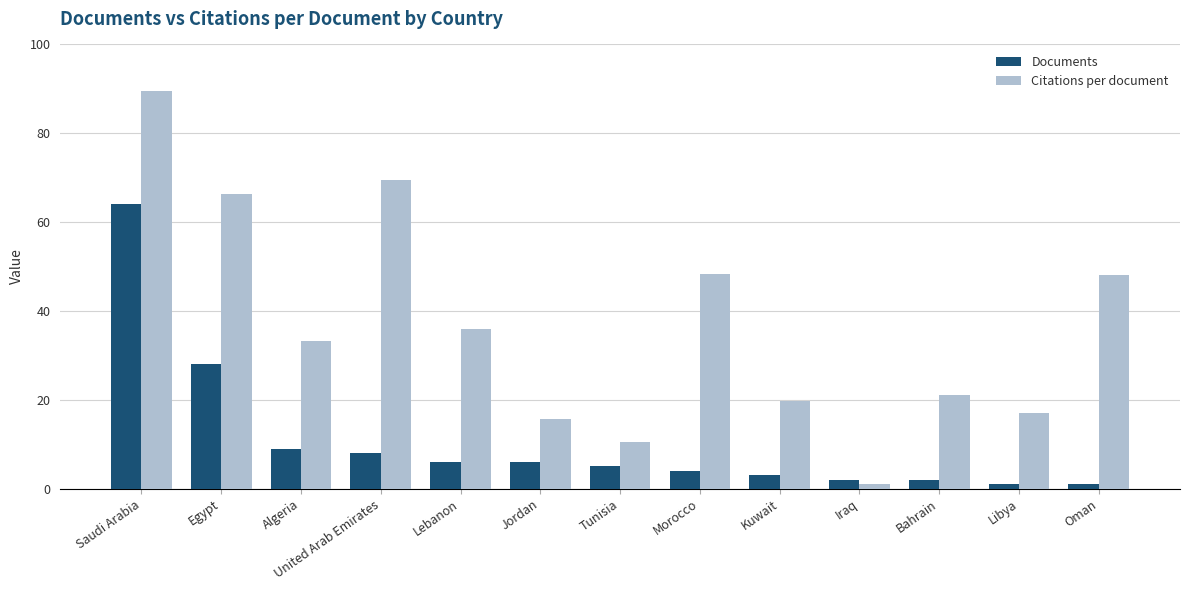

What is the sum of all Citations per document values?

475.5